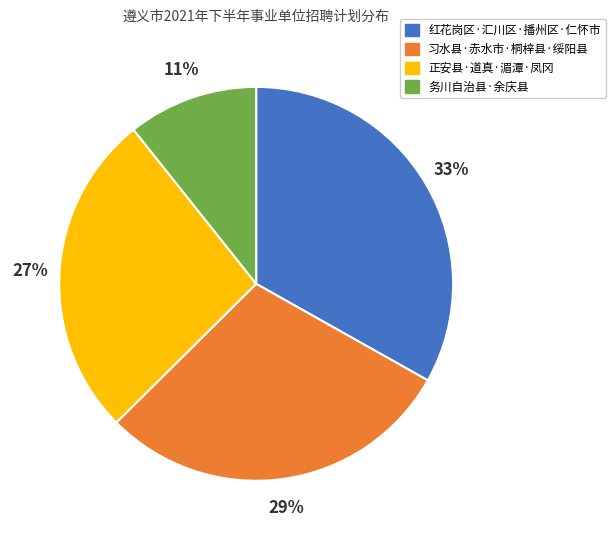

The 务川自治县·余庆县 slice represents 19% of the pie. True or false?

False